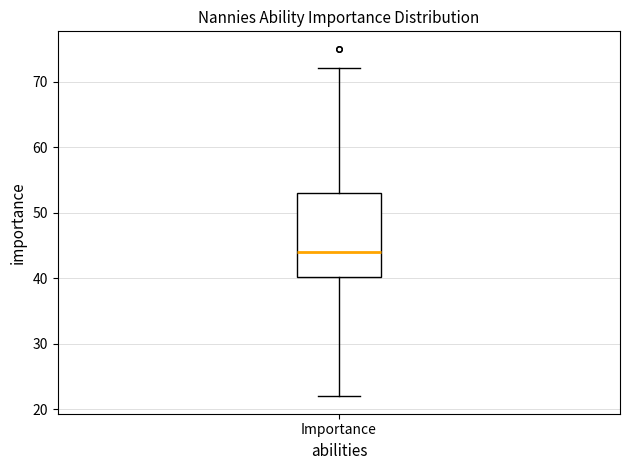

Read this box plot against the y-axis: the position of the median line, the range covered by the box, and the ends of both whiskers. The values are not printed on the chart, so give them approximately, as read against the axis.

median 44, box 40 to 53, whiskers 22 to 72